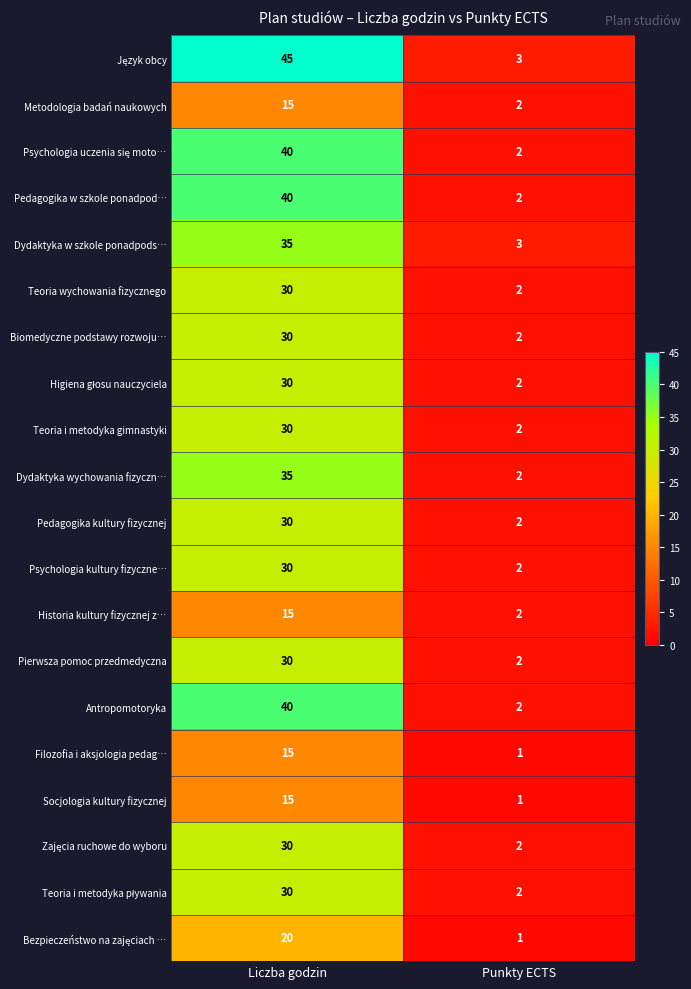

The value of Pedagogika w szkole ponadpod… at Liczba godzin is 22. True or false?

False